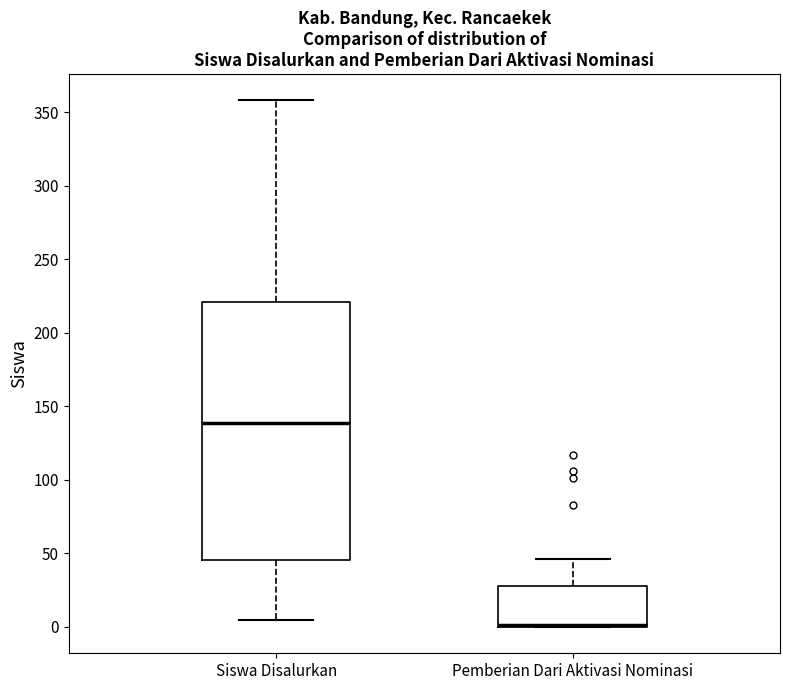

Reading left to right, transcribe this box plot: for each box, give where its median line is, the range the box spans, and where its two whiskers end, as read against the y-axis. The values are not printed on the chart, so give them approximately, as read against the axis.

Siswa Disalurkan: median 140, box 45 to 220, whiskers 5 to 360
Pemberian Dari Aktivasi Nominasi: median 0 (drawn on the box's lower edge), box 0 to 30, whiskers 0 to 45